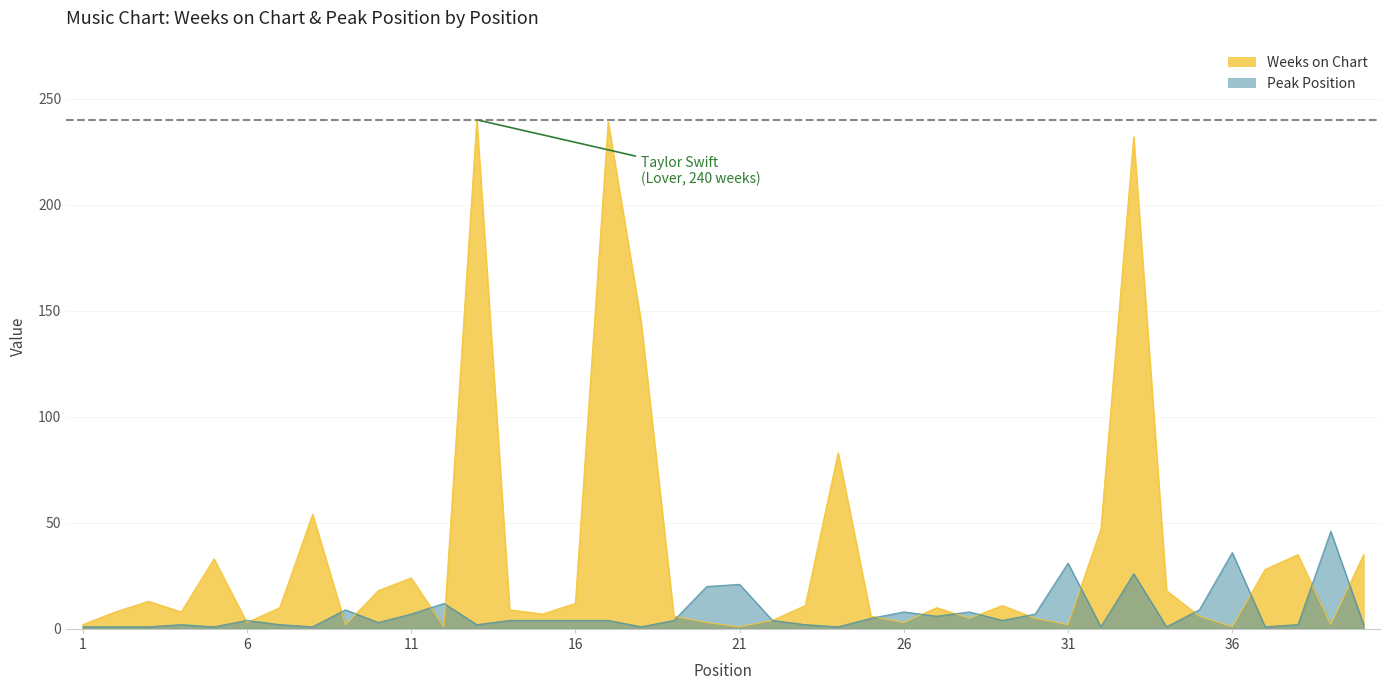

The value of Weeks on Chart at 4 is 8. True or false?

True